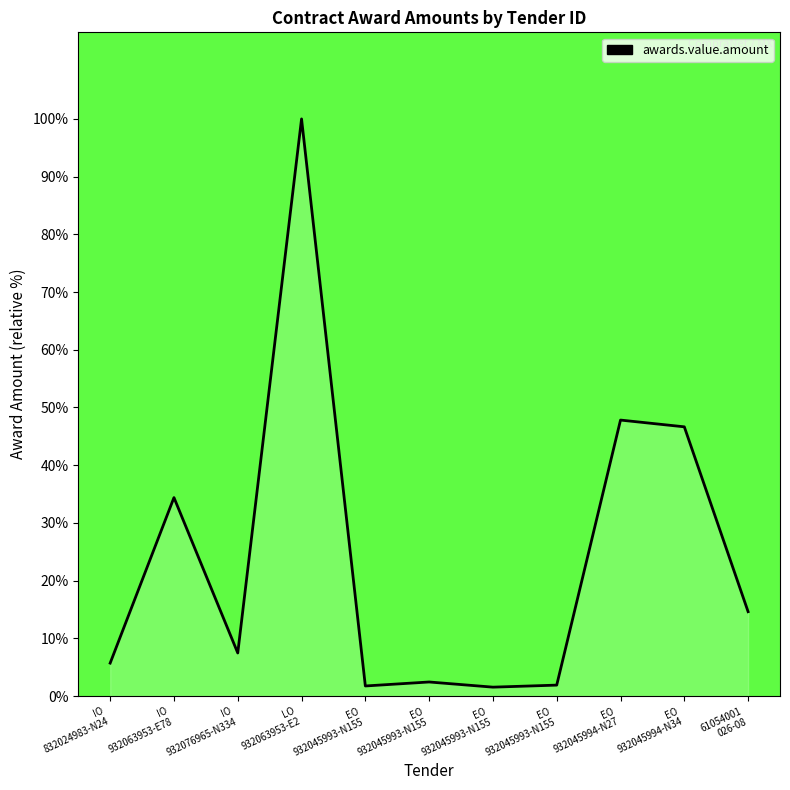

What is the difference between the maximum and second lowest values?

98.2